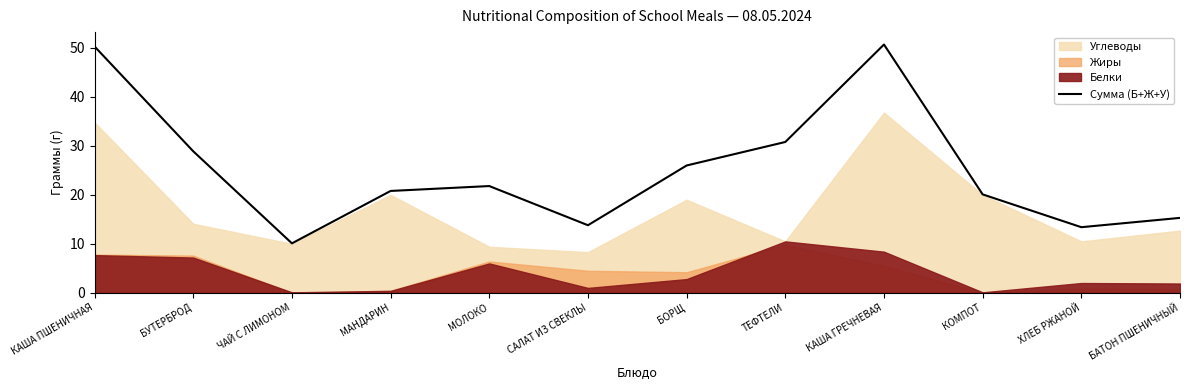

Count the number of categories in the chart.

12